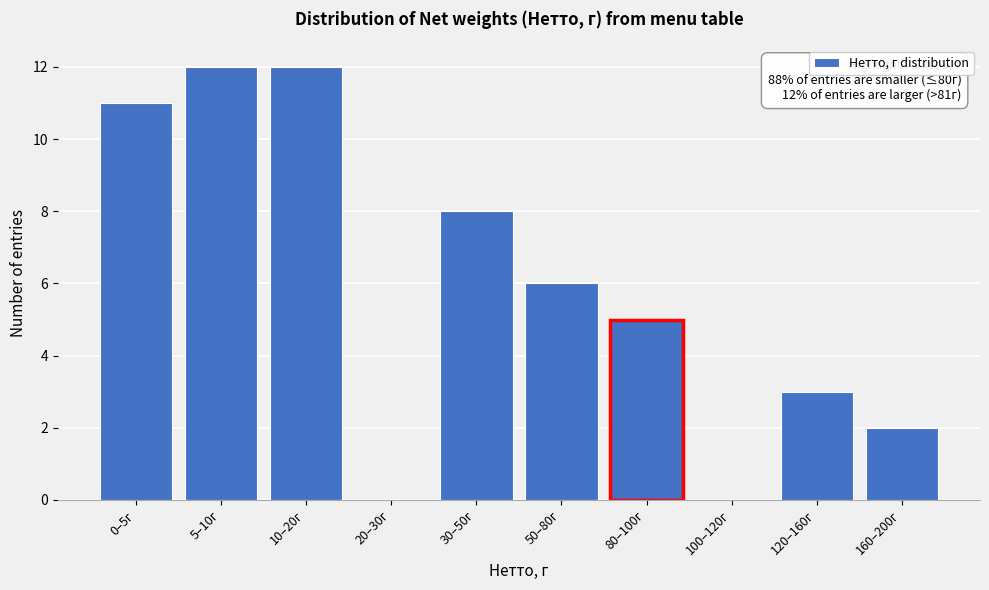

Reading right to left, transcribe all the data shown in this chart.

160–200г=2	120–160г=3	100–120г=0	80–100г=5	50–80г=6	30–50г=8	20–30г=0	10–20г=12	5–10г=12	0–5г=11